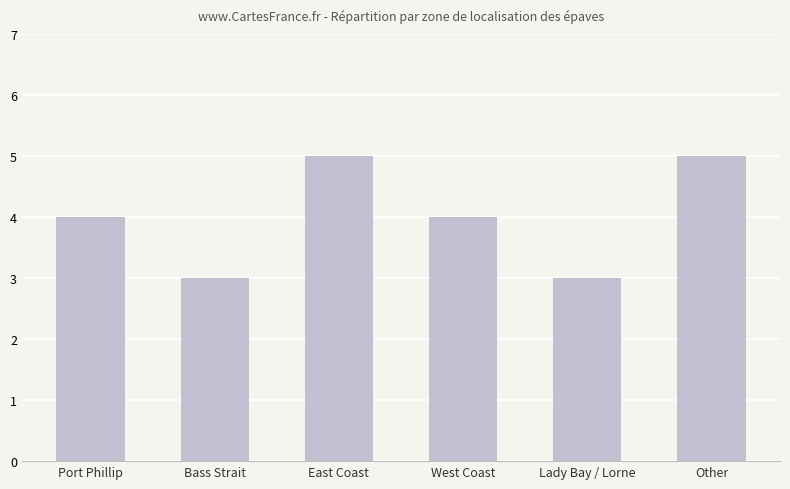

What position from the left is Lady Bay / Lorne?

5